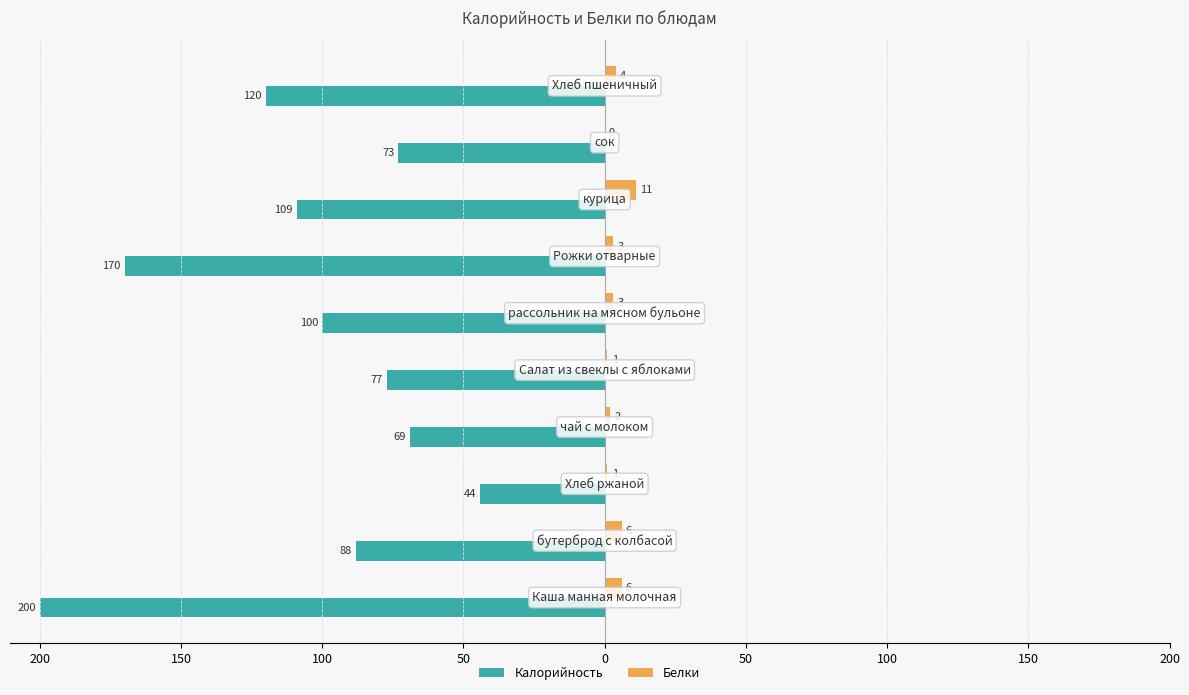

What are all the series names shown in the legend?

Калорийность, Белки